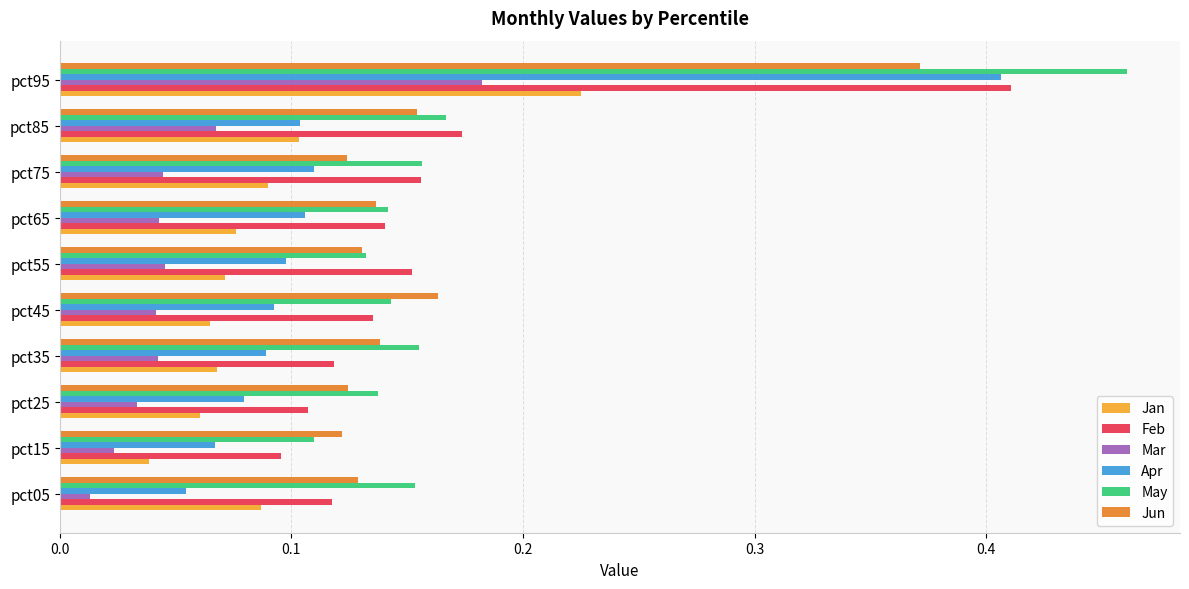

Is the value of Jan at pct05 greater than the value of Jun at pct45?

No